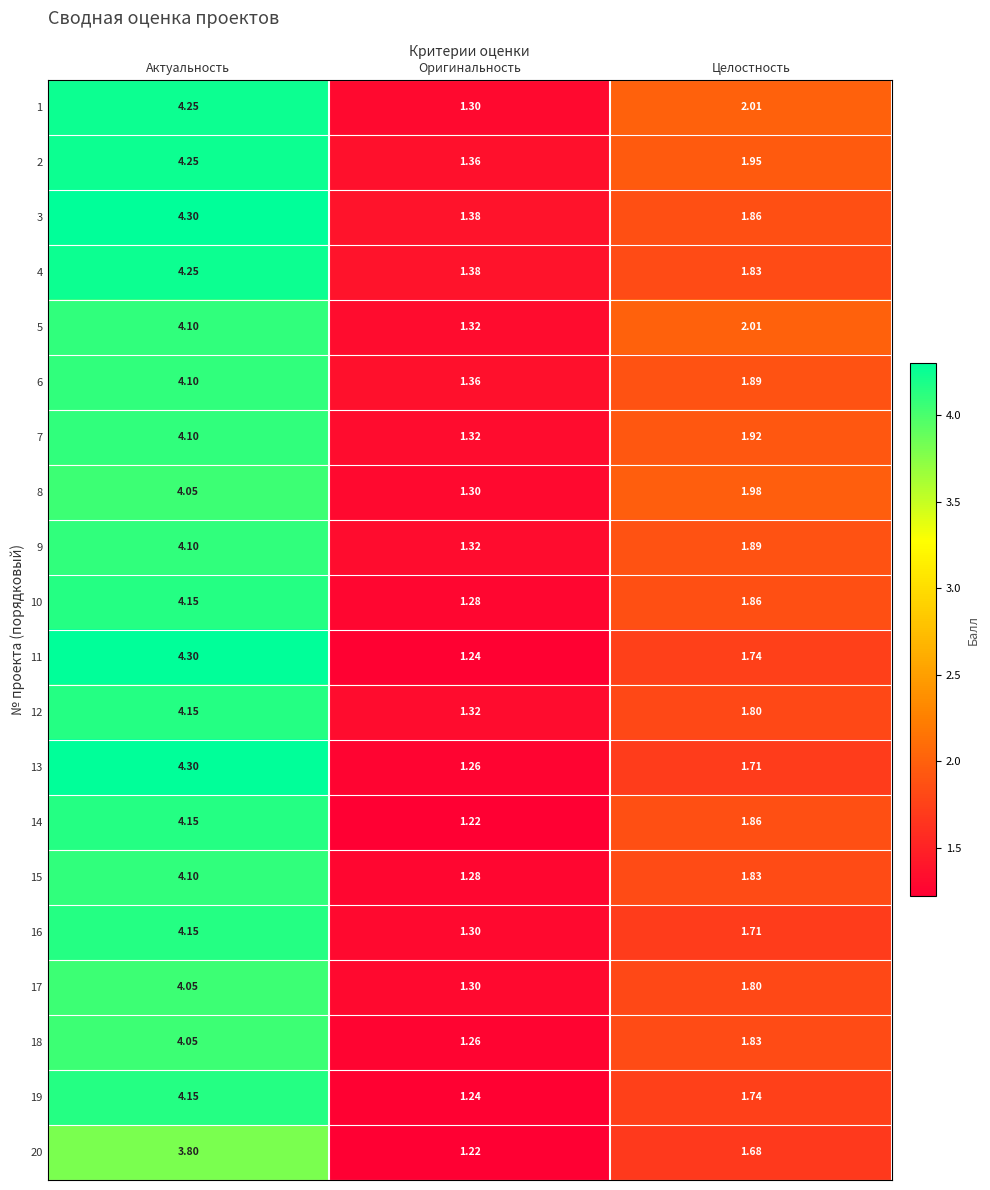

Count the number of categories in the chart.

3